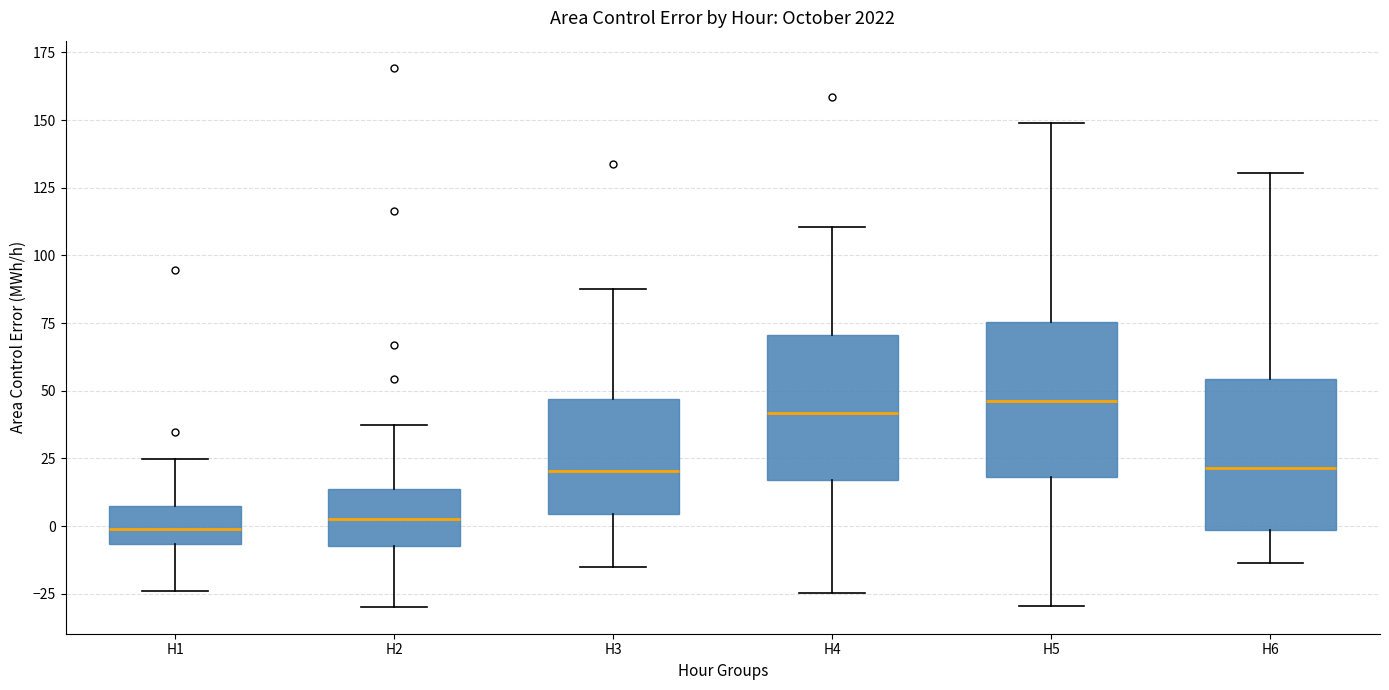

Reading left to right, read every box against the y-axis: the position of its median line, the range the box covers, and the ends of its whiskers. The values are not printed on the chart, so give them approximately, as read against the axis.

H1: median 0, box -5 to 5, whiskers -25 to 25
H2: median 0, box -5 to 15, whiskers -30 to 35
H3: median 20, box 5 to 45, whiskers -15 to 90
H4: median 40, box 15 to 70, whiskers -25 to 110
H5: median 45, box 20 to 75, whiskers -30 to 150
H6: median 20, box 0 to 55, whiskers -15 to 130